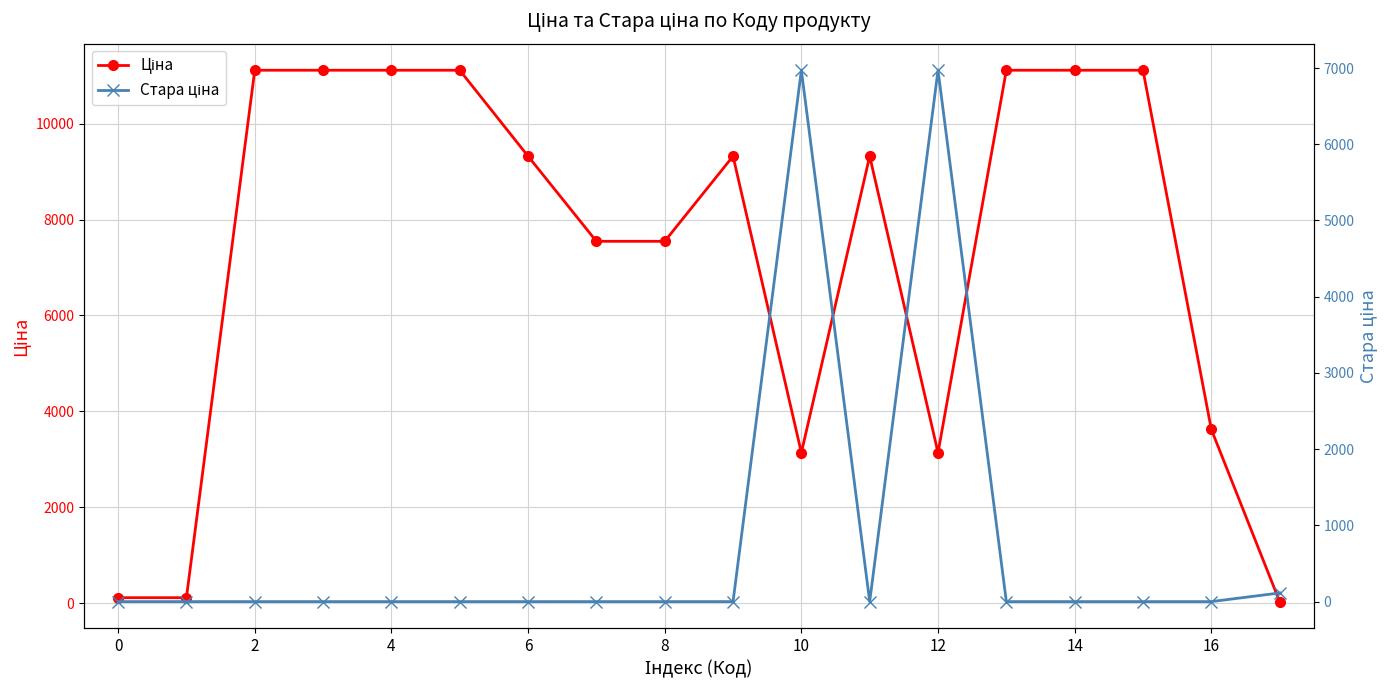

True or false: Стара ціна has a value of 4288.9 at 0.

False